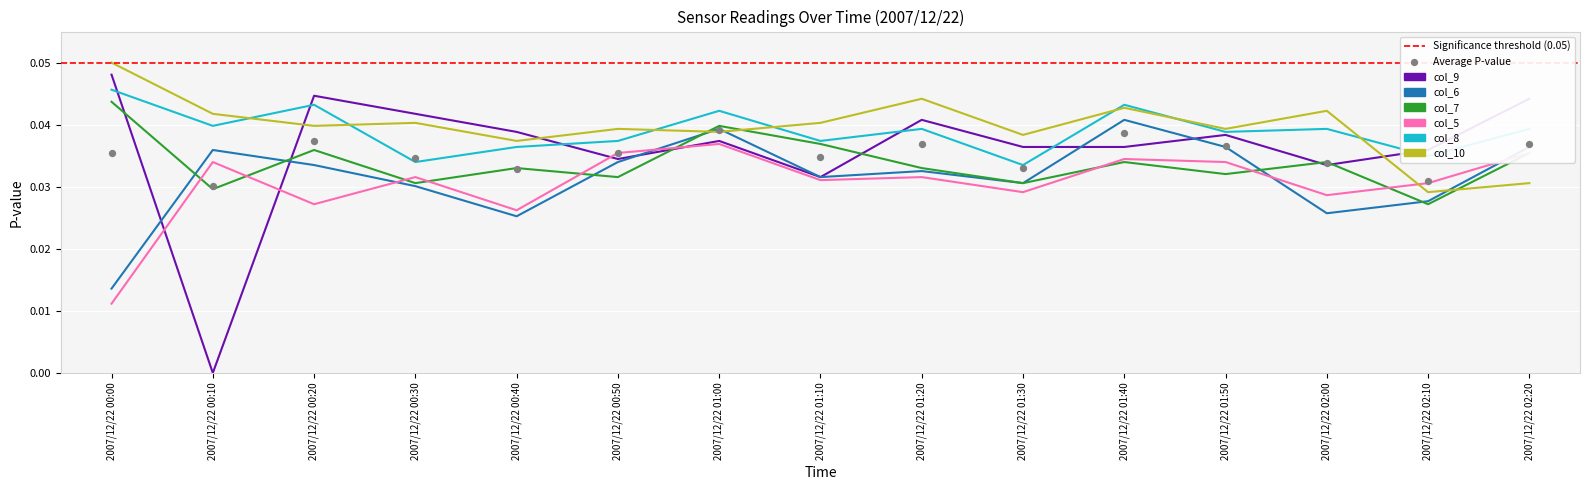

Which series contains the highest Y value?

col_10